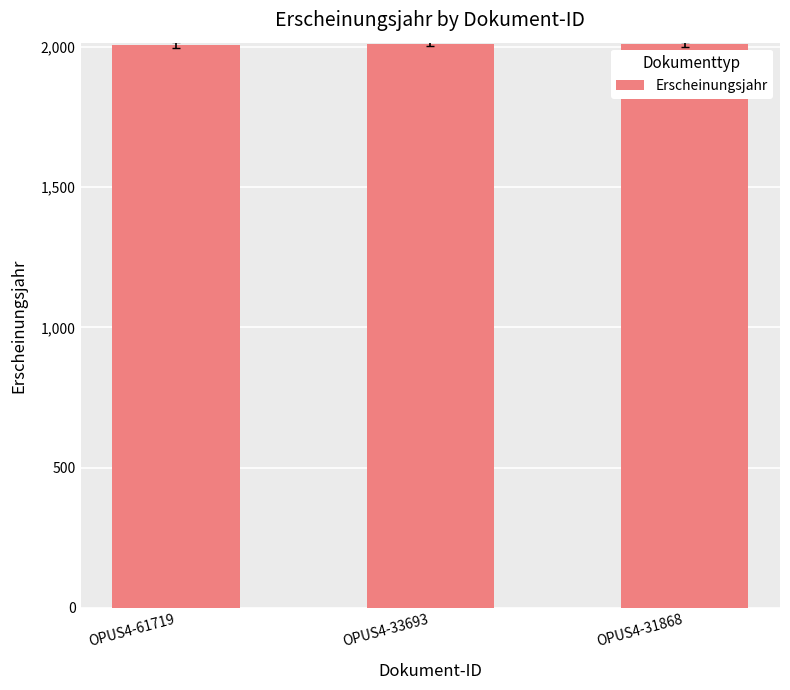

Approximately how many times larger is the value at OPUS4-33693 compared to OPUS4-31868?

1.0